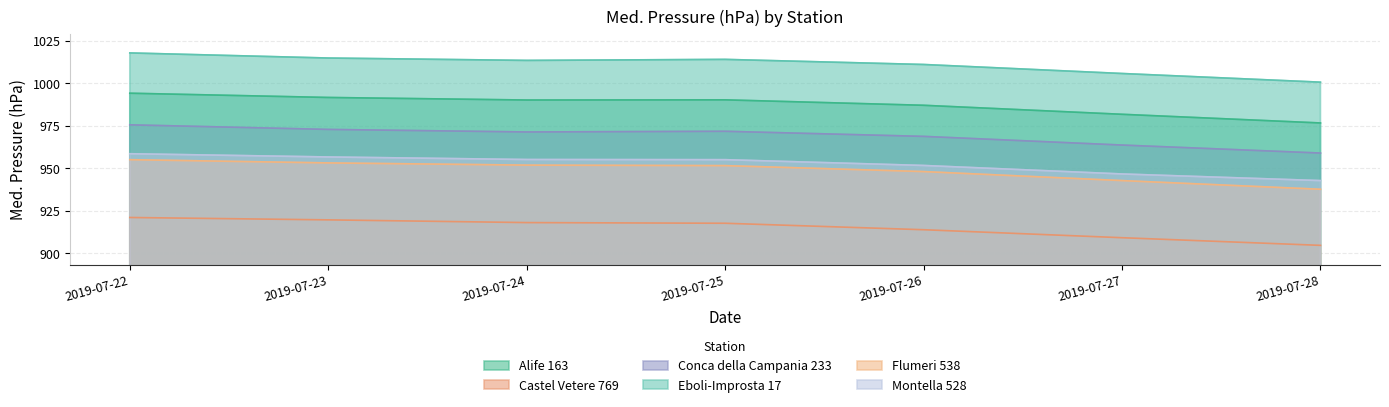

How many interior local peaks does the Conca della Campania 233 series have?

1